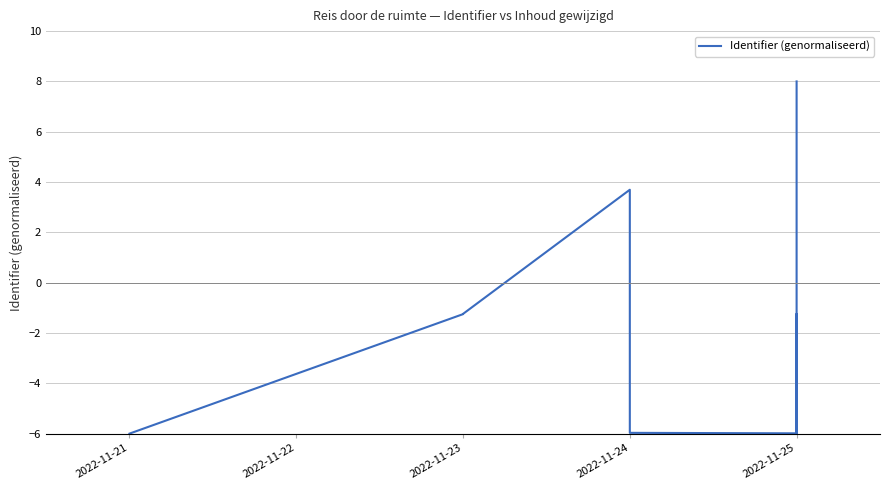

Where is the data nearest to the value 1?

2022-11-23